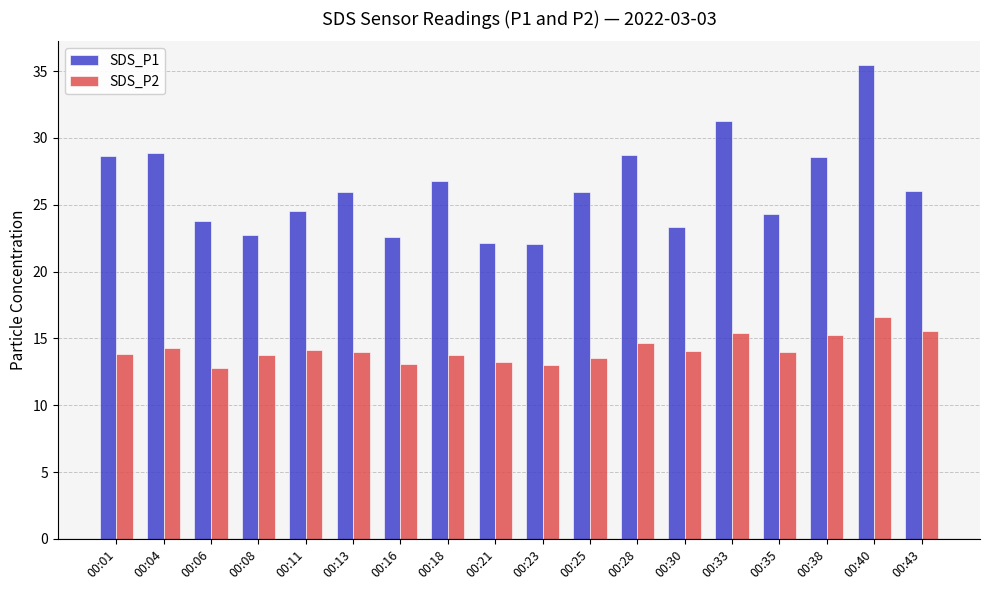

What is the maximum value for SDS_P1?

35.5